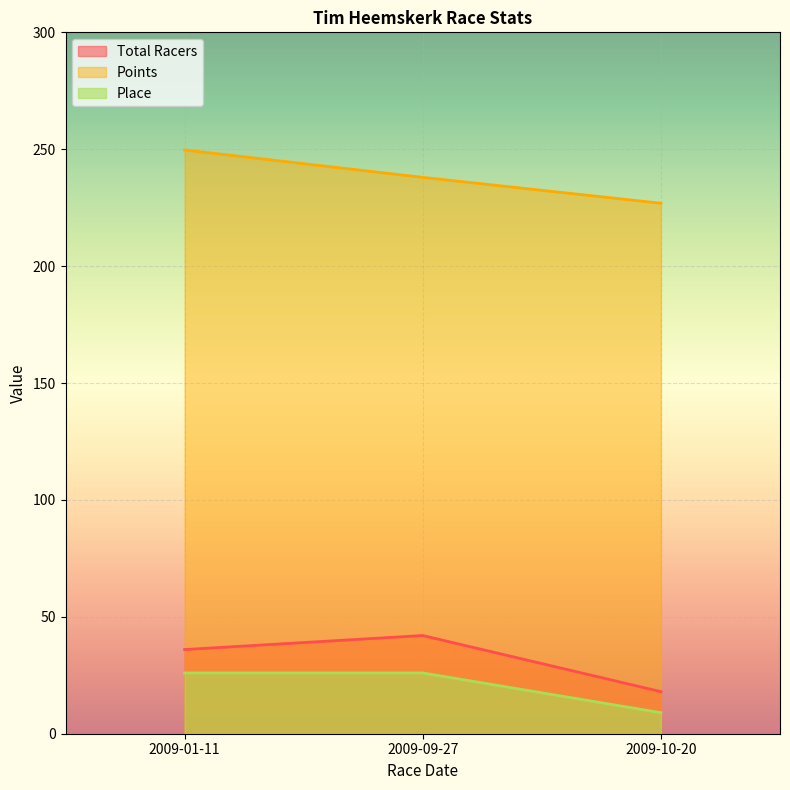

At 2009-10-20, list the series in order from smallest to largest.

Place, Total Racers, Points